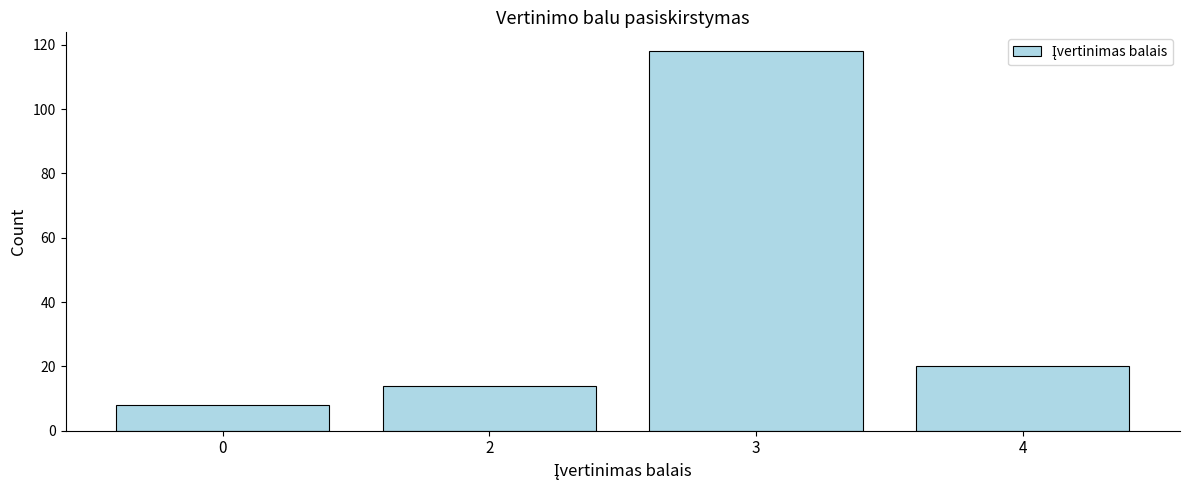

Reading left to right, extract all data points from this chart.

0=8	2=14	3=118	4=20